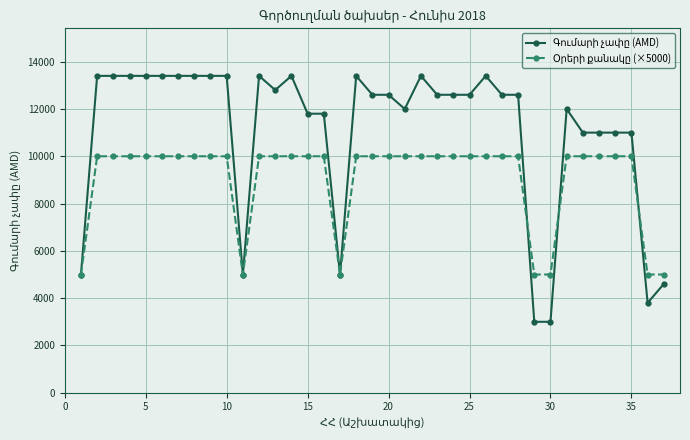

At how many categories does at least one series exceed 13071?

14